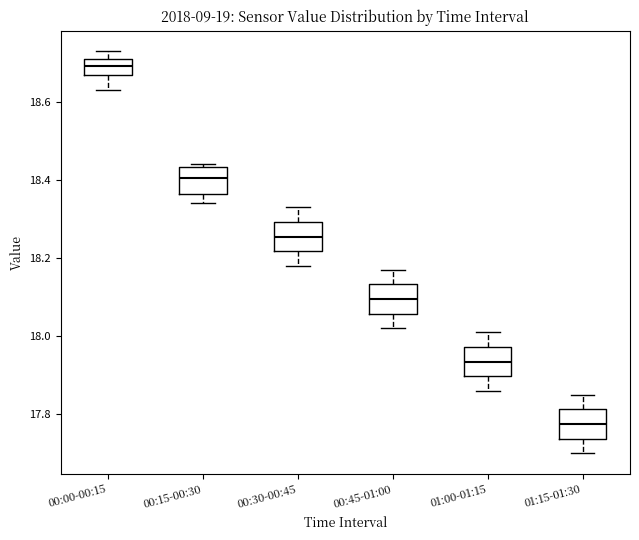

Reading left to right, read every box against the y-axis: the position of its median line, the range the box covers, and the ends of its whiskers. The values are not printed on the chart, so give them approximately, as read against the axis.

00:00-00:15: median 18.70, box 18.66 to 18.72, whiskers 18.64 to 18.74
00:15-00:30: median 18.40, box 18.36 to 18.44, whiskers 18.34 to 18.44 (just above the box's upper edge)
00:30-00:45: median 18.26, box 18.22 to 18.30, whiskers 18.18 to 18.34
00:45-01:00: median 18.10, box 18.06 to 18.14, whiskers 18.02 to 18.18
01:00-01:15: median 17.94, box 17.90 to 17.98, whiskers 17.86 to 18.02
01:15-01:30: median 17.78, box 17.74 to 17.82, whiskers 17.70 to 17.86